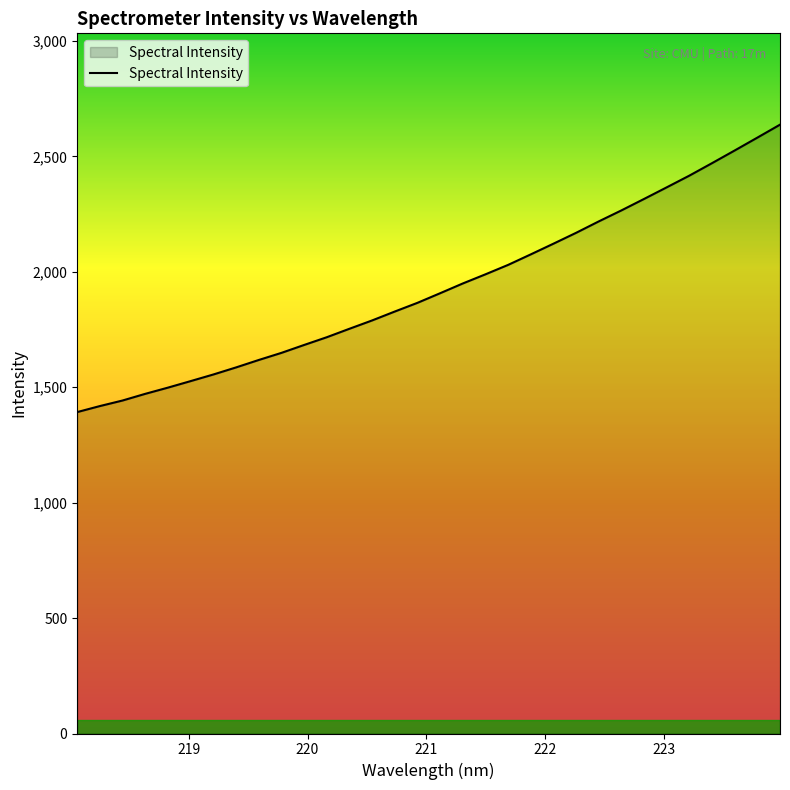

What is the greatest value displayed?

2637.5